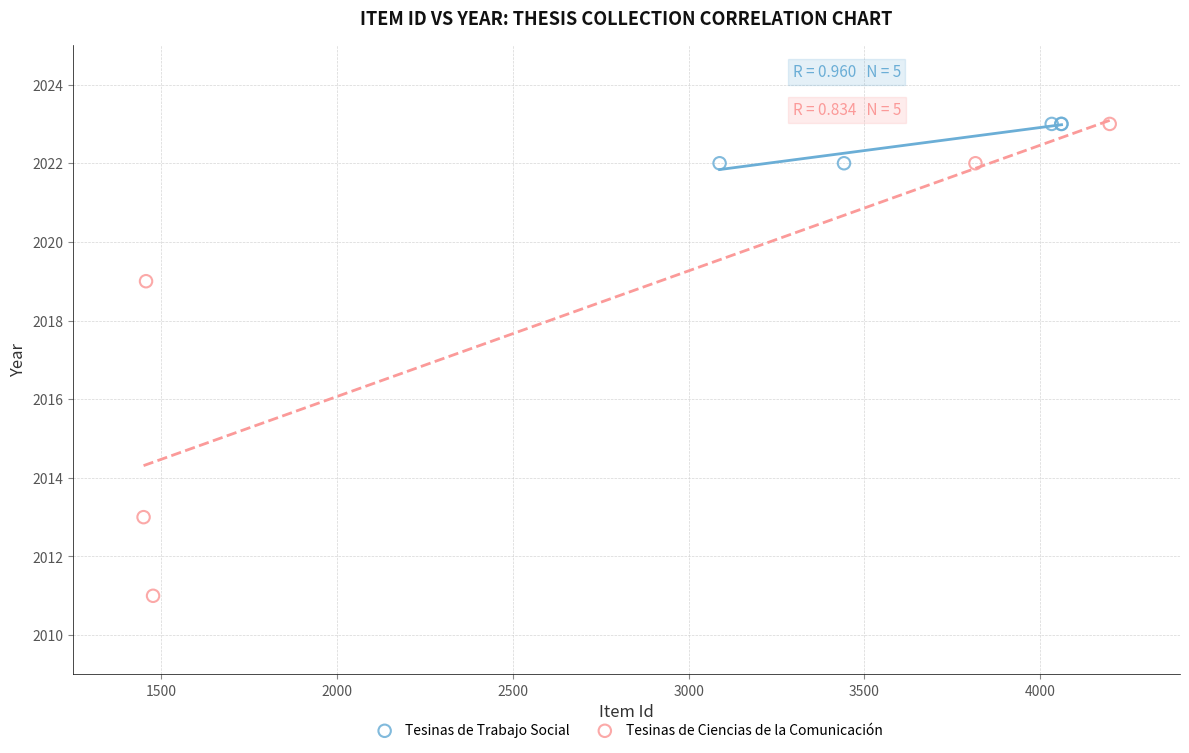

Which series has the widest spread of Y values?

Tesinas de Ciencias de la Comunicación